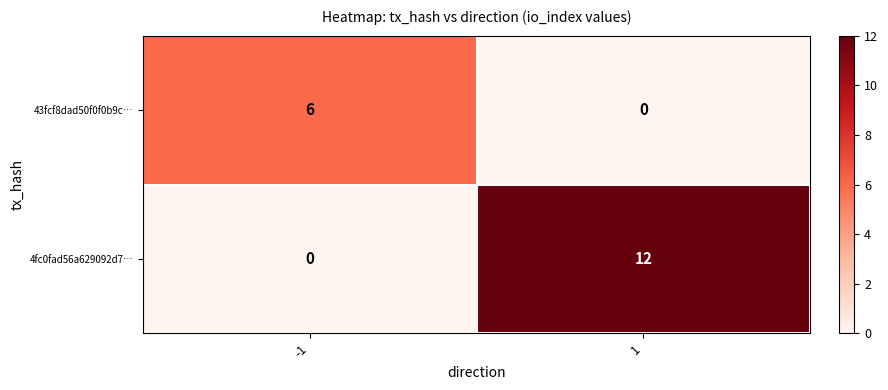

What is the highest value of the 43fcf8dad50f0f0b9c… series?

6